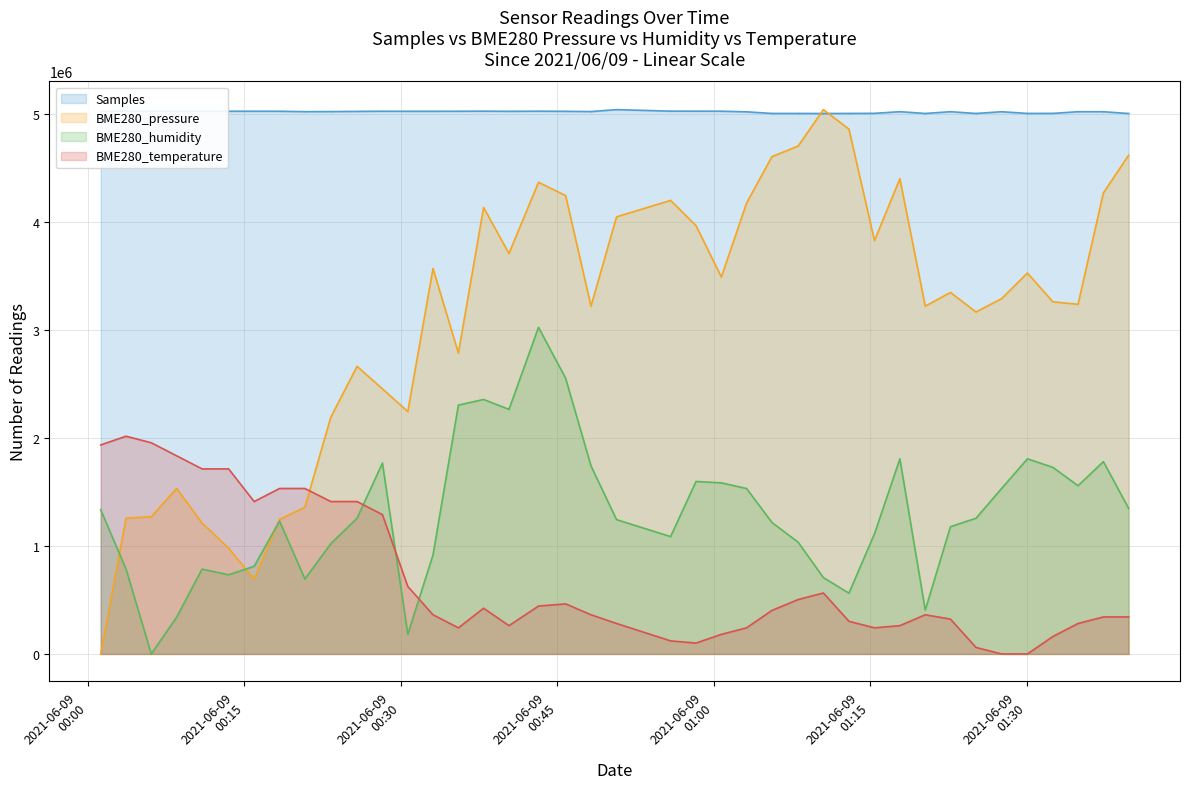

How many lines are shown in the chart?

4